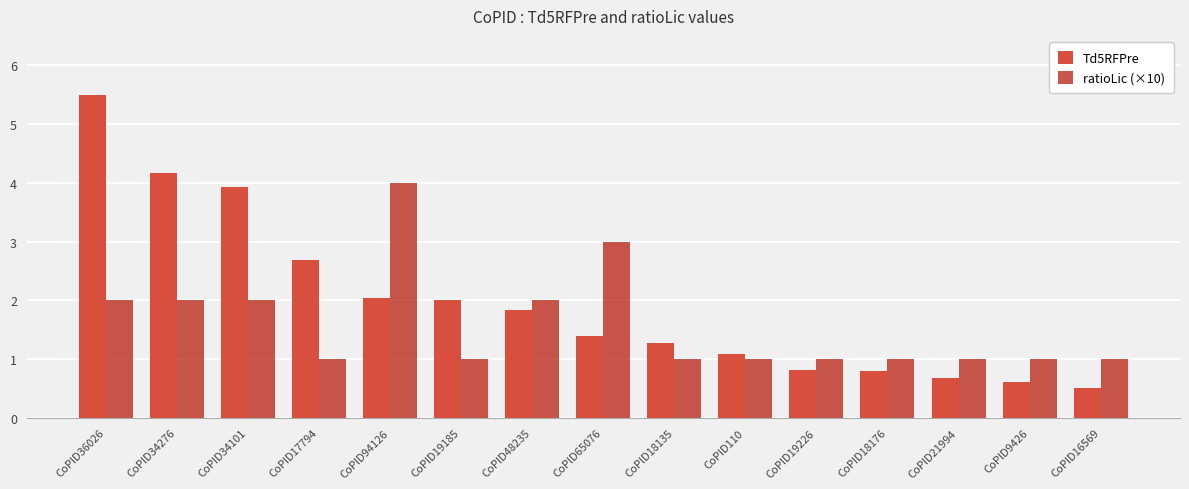

Which series has the largest total across all categories?

Td5RFPre